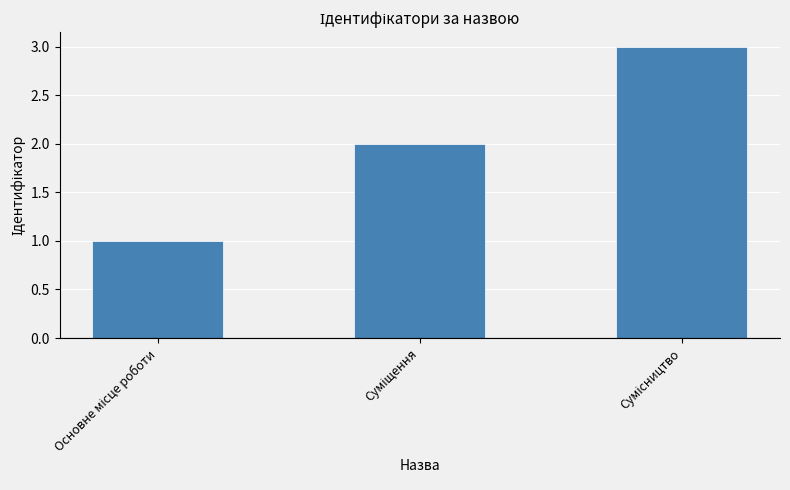

What is the greatest value displayed?

3